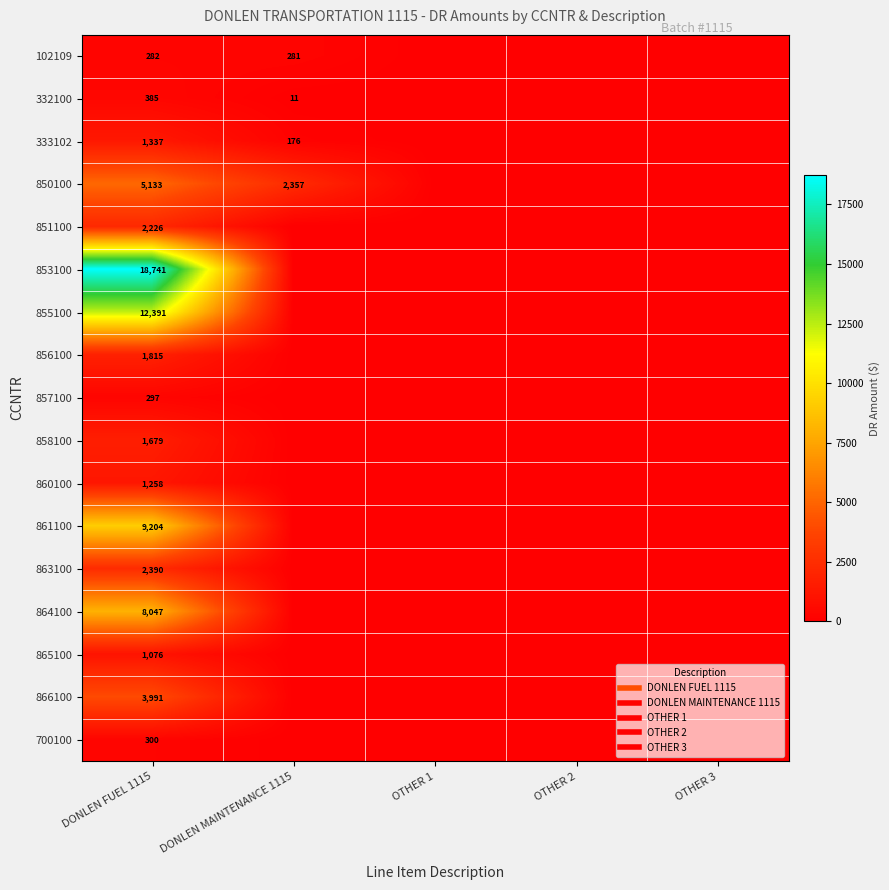

Rank the series at DONLEN FUEL 1115 from lowest to highest value.

102109, 857100, 700100, 332100, 865100, 860100, 333102, 858100, 856100, 851100, 863100, 866100, 850100, 864100, 861100, 855100, 853100